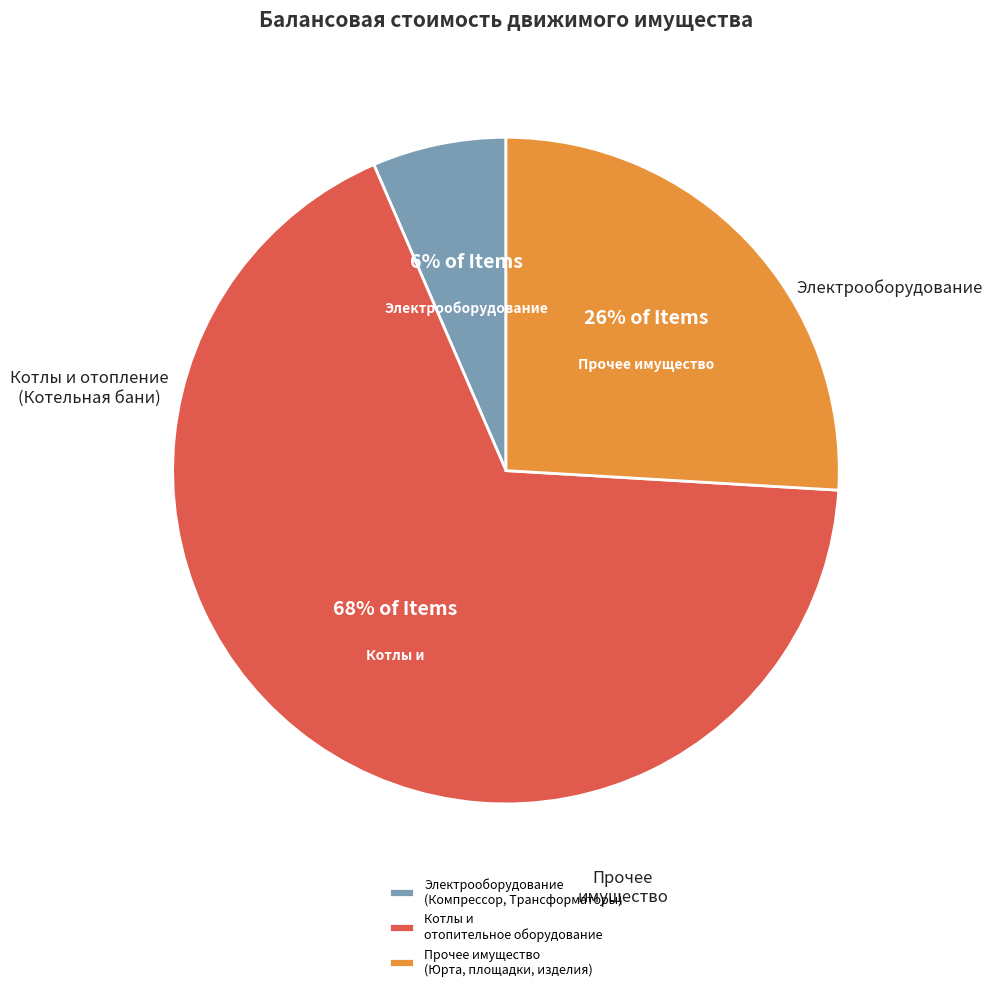

The Электрооборудование (Компрессор, Трансформаторы) slice represents 1% of the pie. True or false?

False